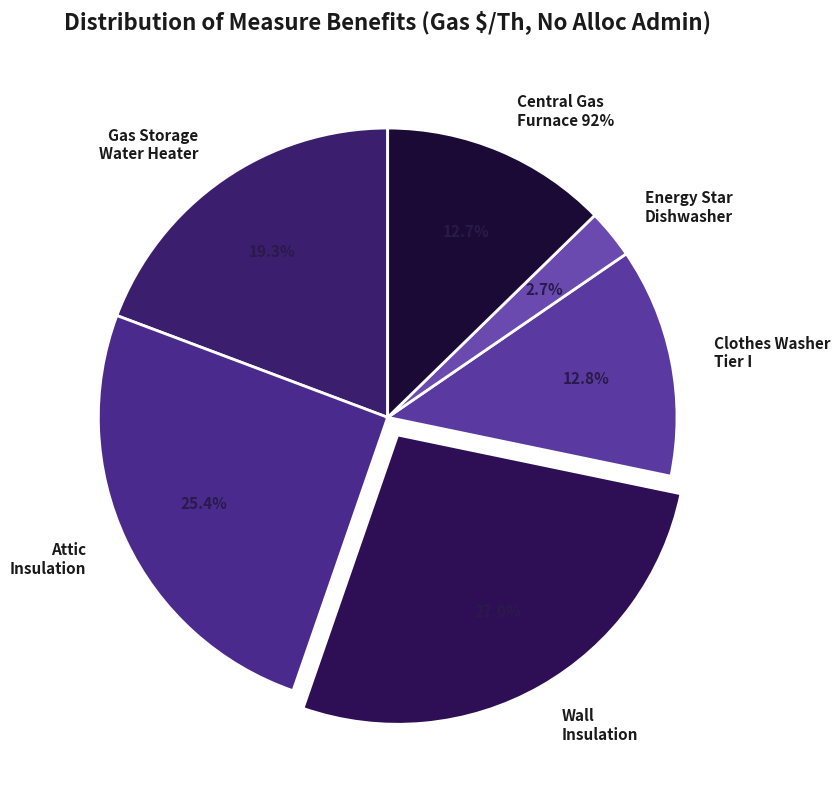

Combined, do 315008-Clothes Washer Tier I and 315014-Central Gas Furnace 92% AFUE account for over 50%?

No